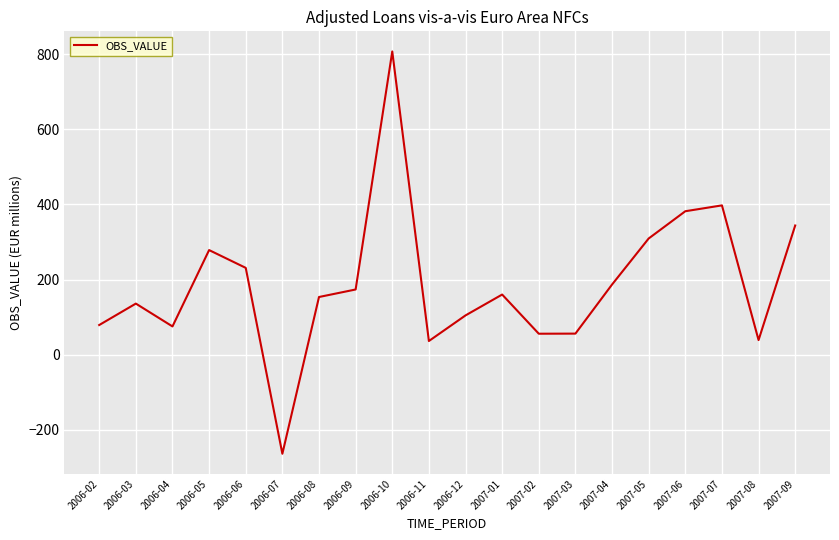

The chart shows a value of 61.7 at 2006-12. True or false?

False